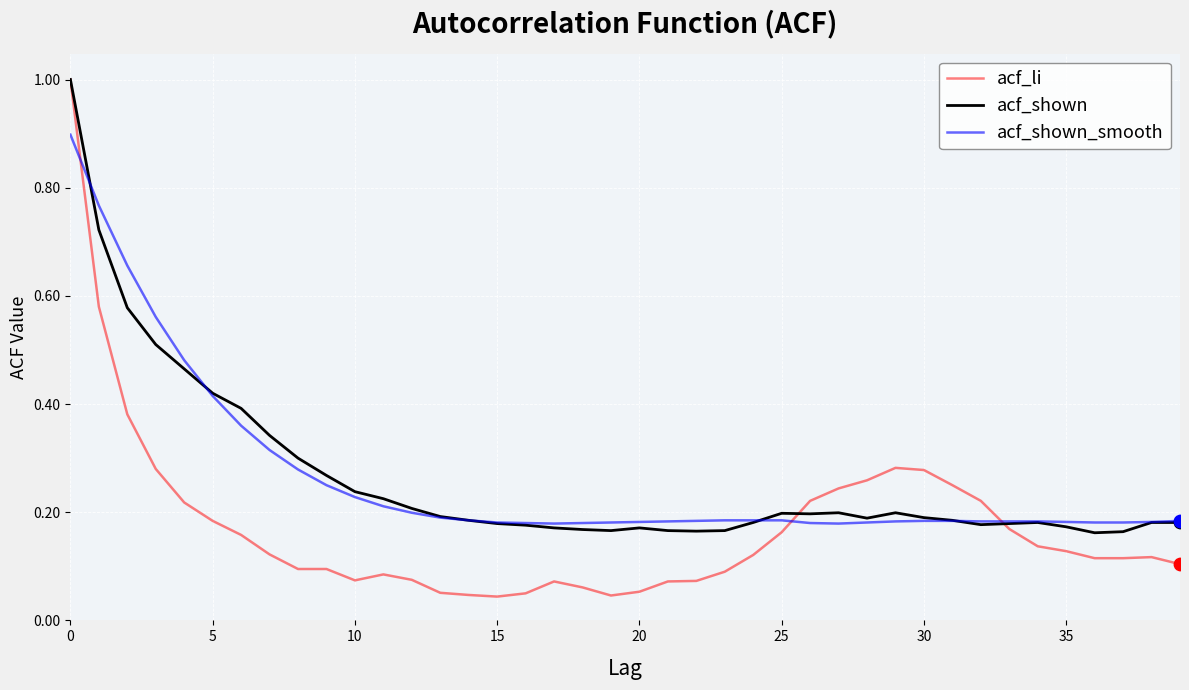

What is the highest value of the acf_shown series?

1.0